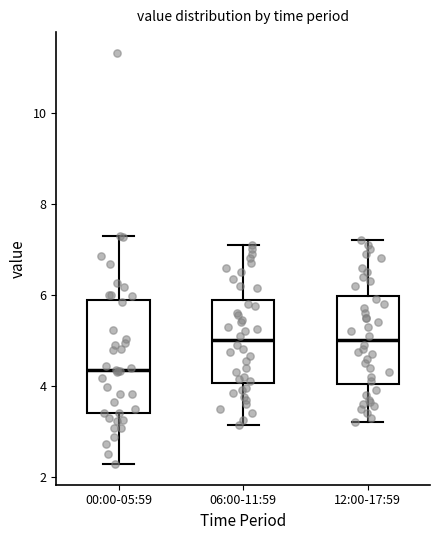

Which box is the tallest, from its lower edge to its upper edge?

00:00-05:59